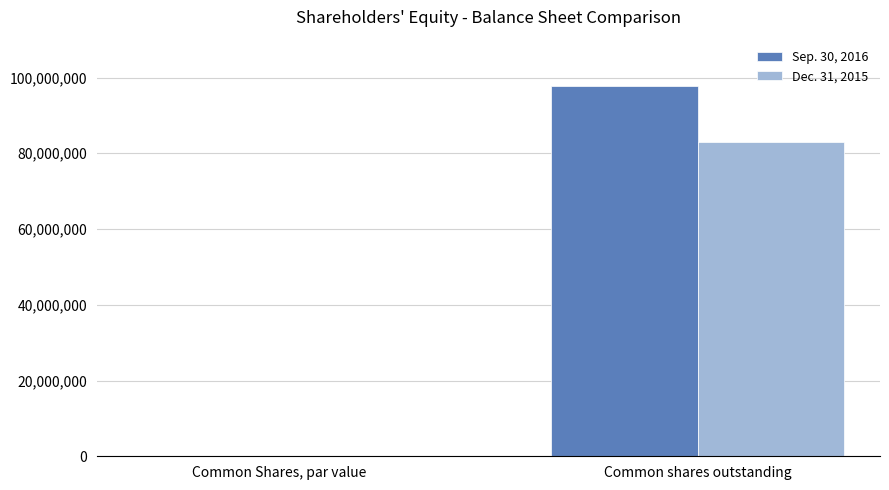

Which series changed the most between Common Shares, par value and Common shares outstanding?

Sep. 30, 2016